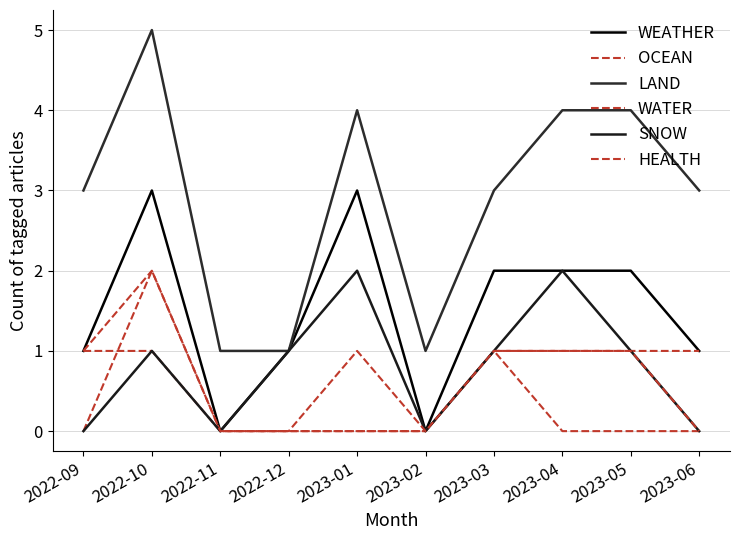

Which has a higher value, 2023-03 or 2023-01?

2023-01